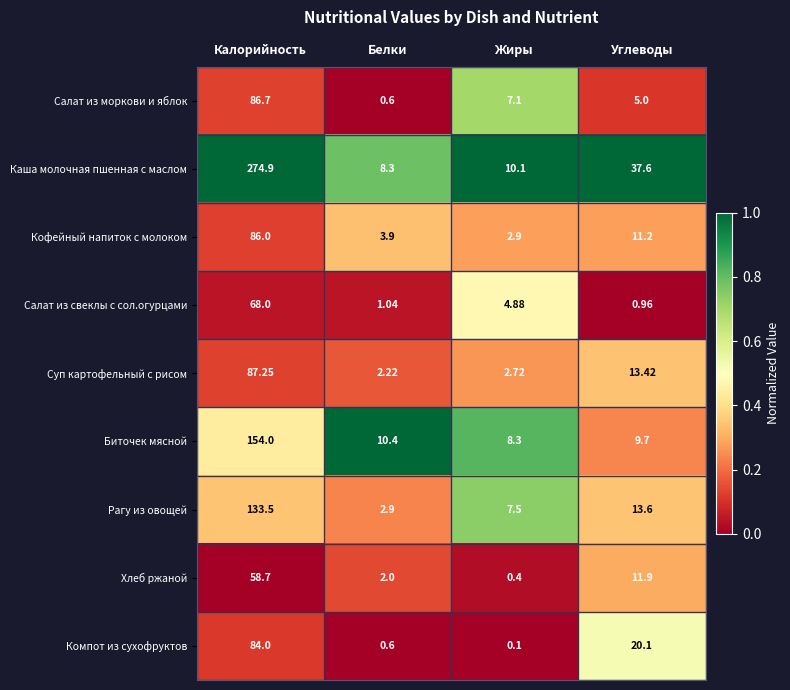

At which category does the chart reach its minimum across all series?

Жиры